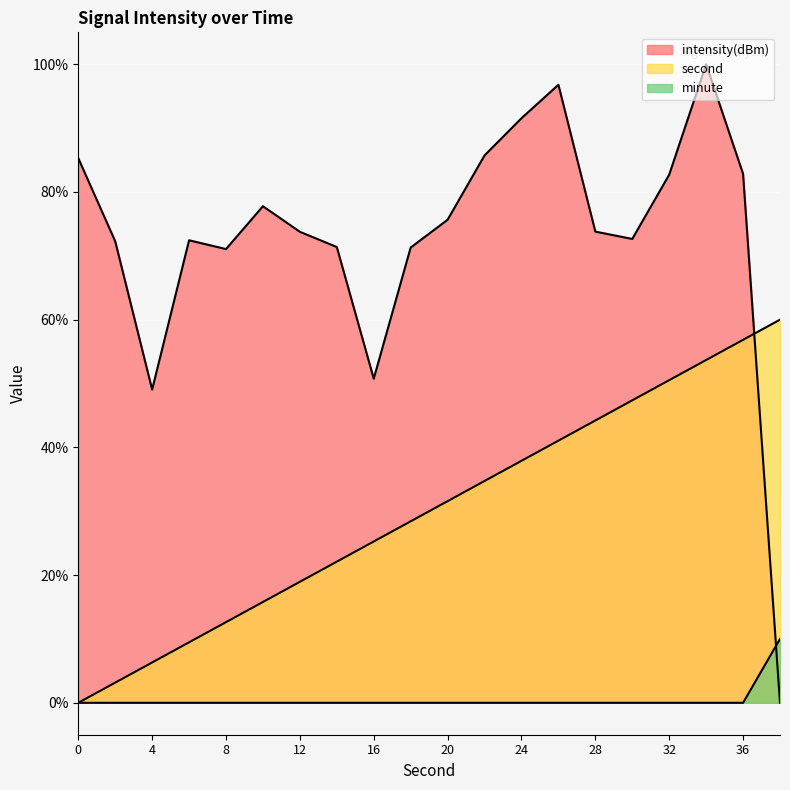

Between 18 and 24, which series saw the biggest shift?

intensity